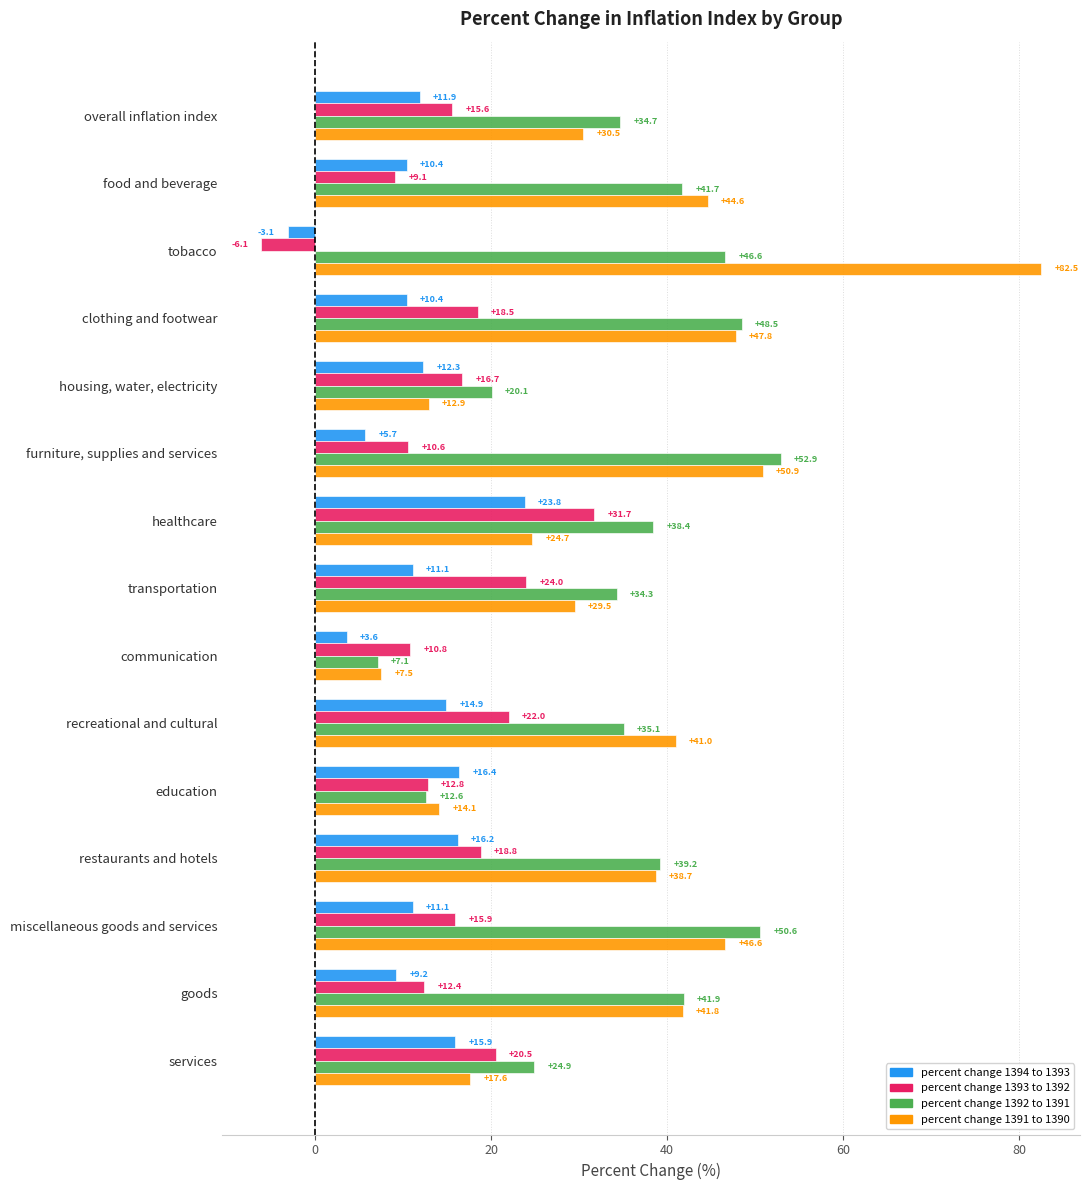

What is the lowest value of the percent change 1393 to 1392 series?

-6.1